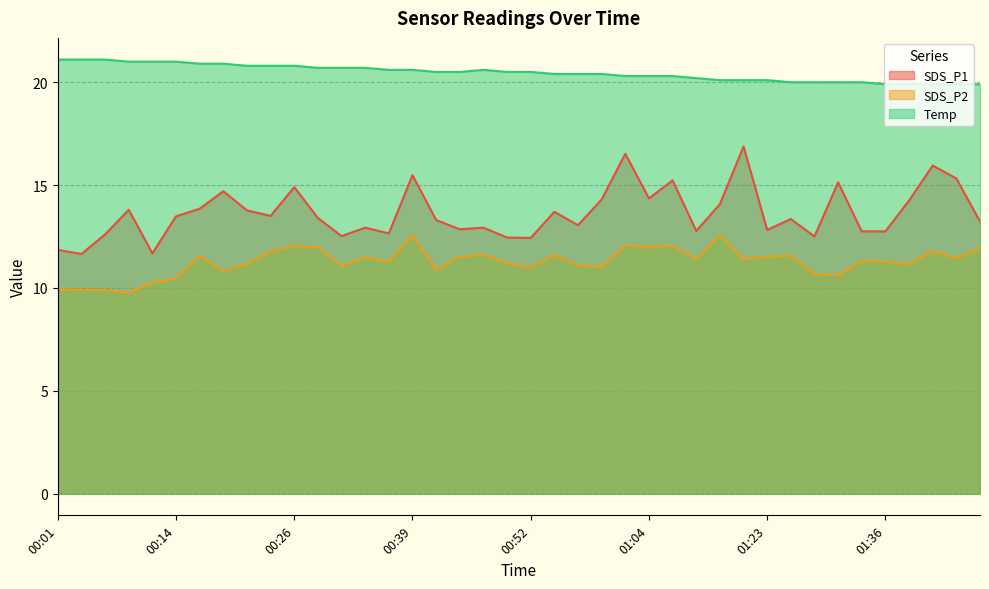

At which label does Temp reach its peak?

00:01